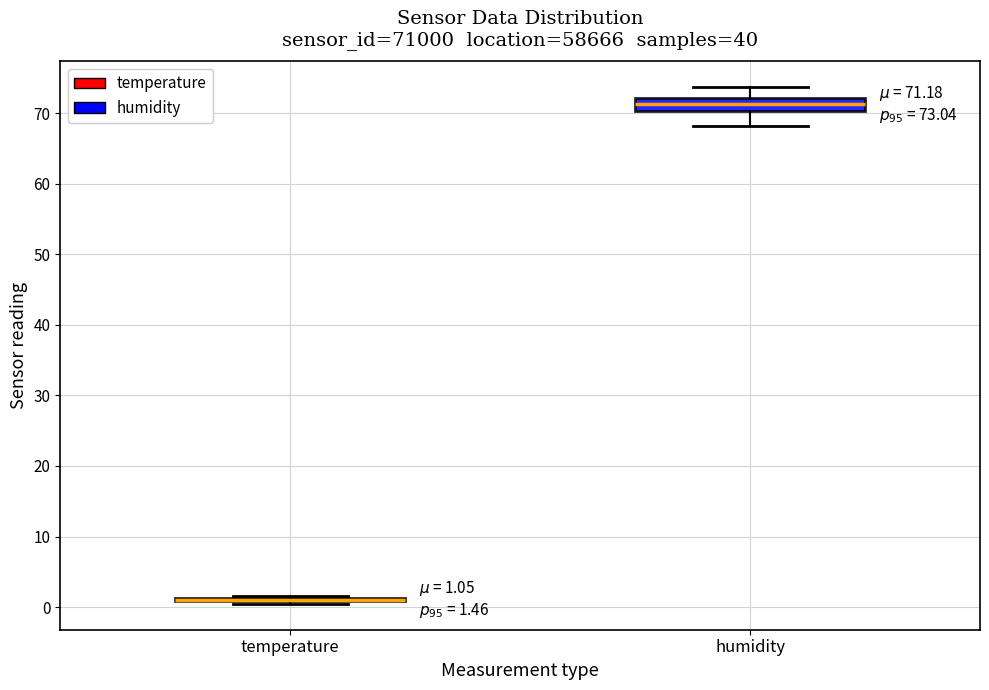

Comparing the boxes themselves (not the whiskers), which one is the tallest?

humidity